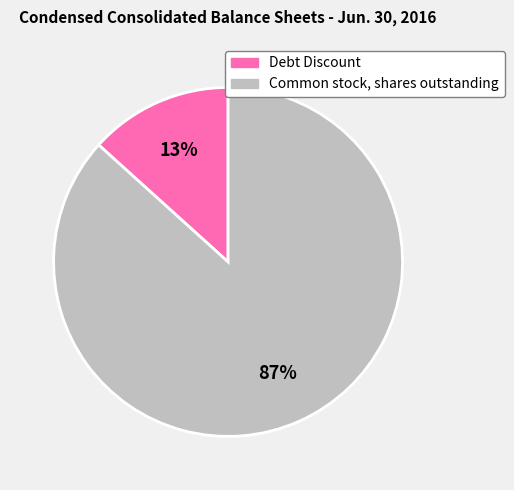

The Debt Discount slice represents 13% of the pie. True or false?

True